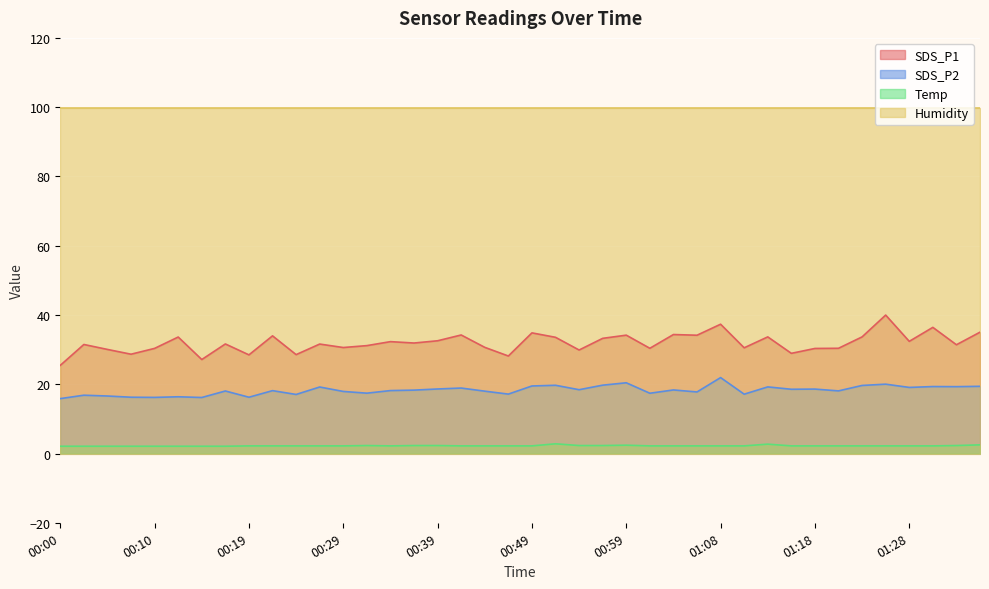

Rank the series by their maximum value, from highest to lowest.

Humidity, SDS_P1, SDS_P2, Temp